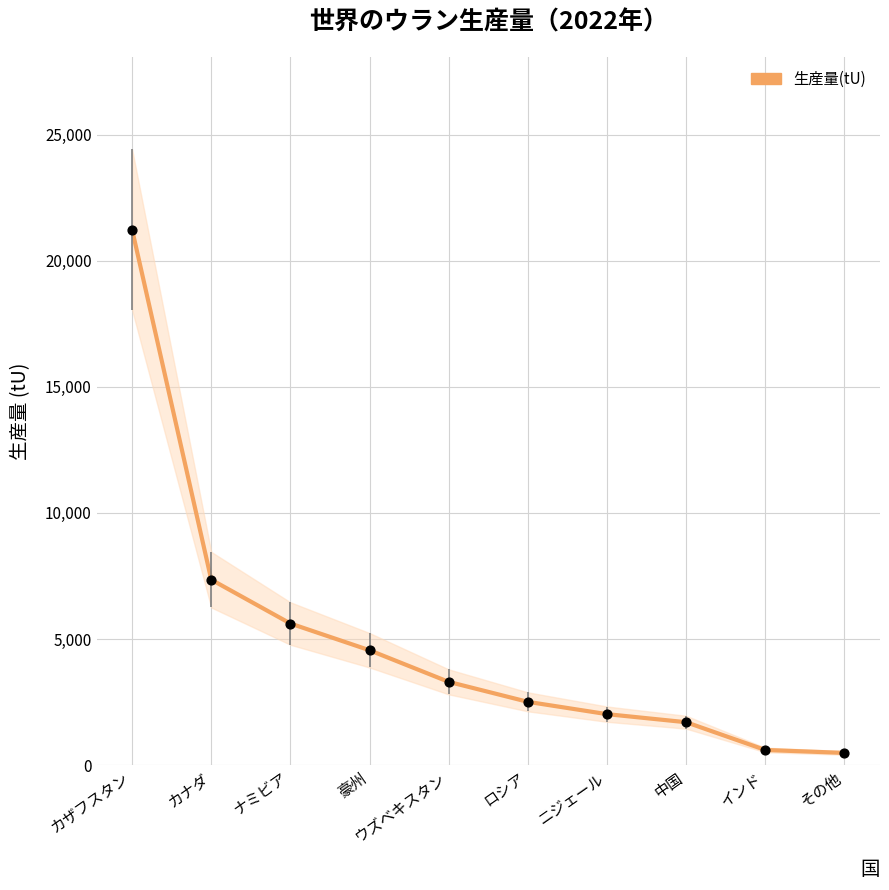

What is the change in value from ニジェール to その他?

-1537